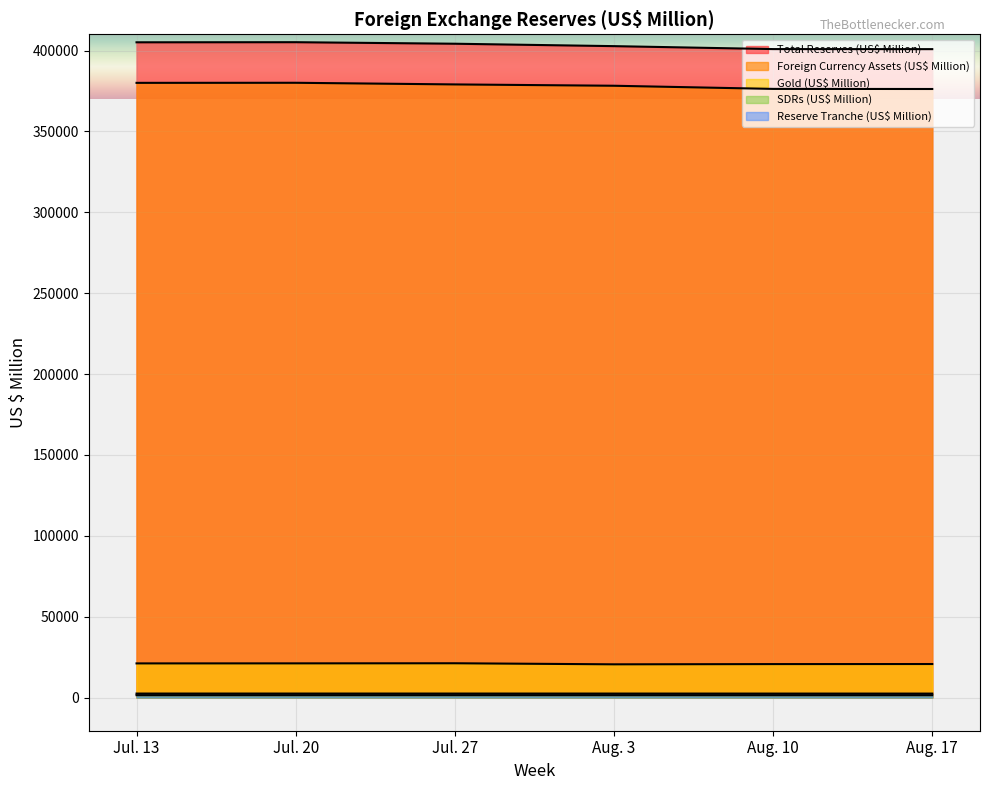

True or false: SDRs (US$ Million) and Total Reserves (US$ Million) intersect in this chart.

False